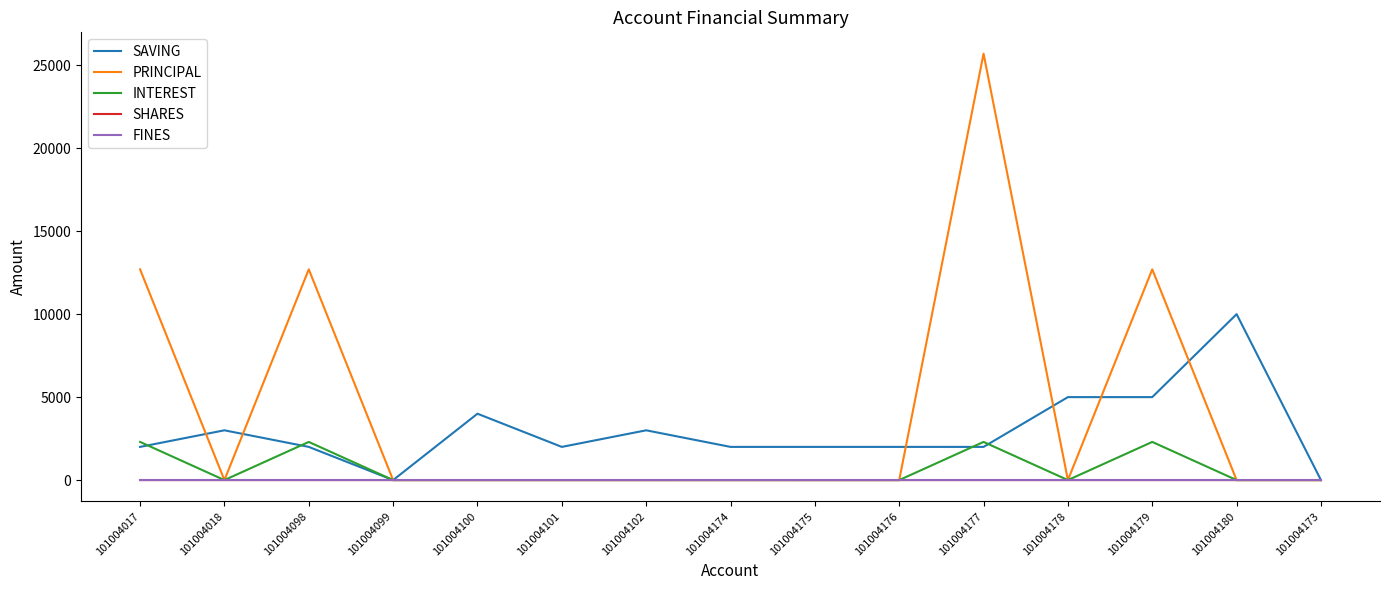

How many lines are shown in the chart?

5